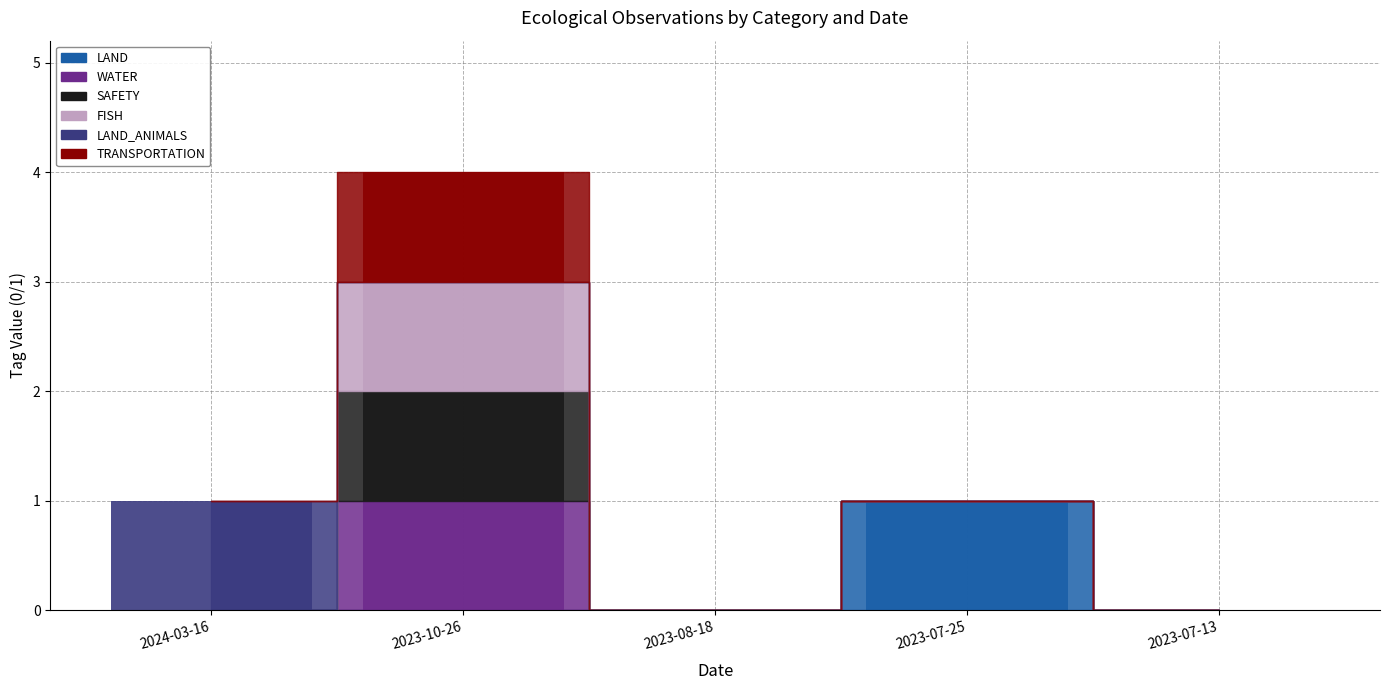

Is it true that SAFETY equals 0 at 2023-07-13?

False